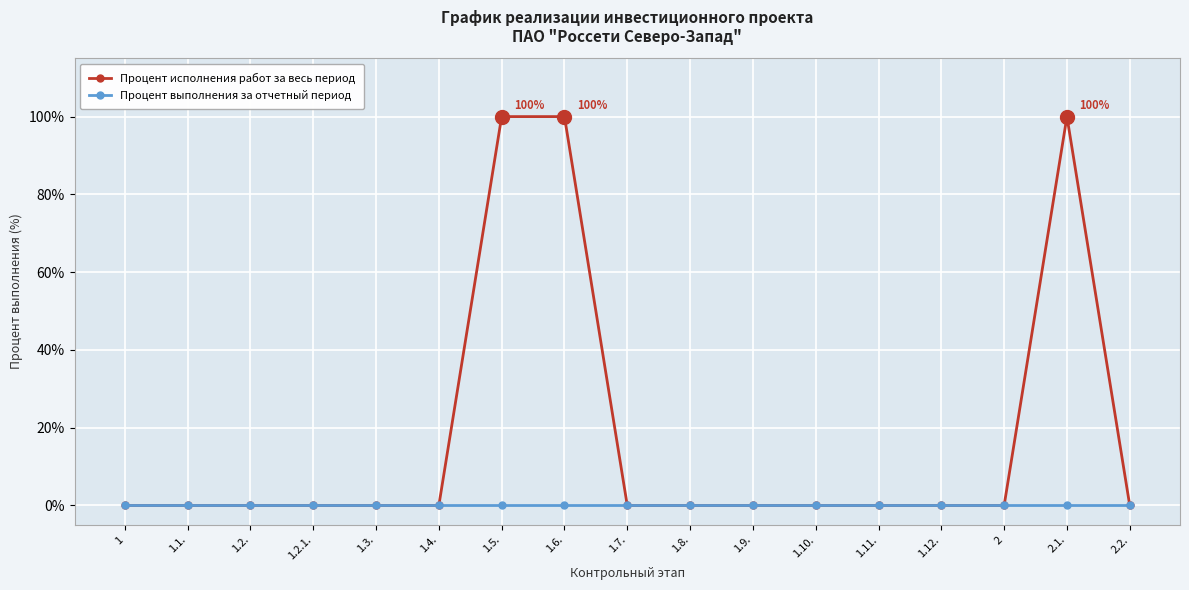

What is the difference between the second highest and minimum values in the Процент исполнения работ за весь период series?

100